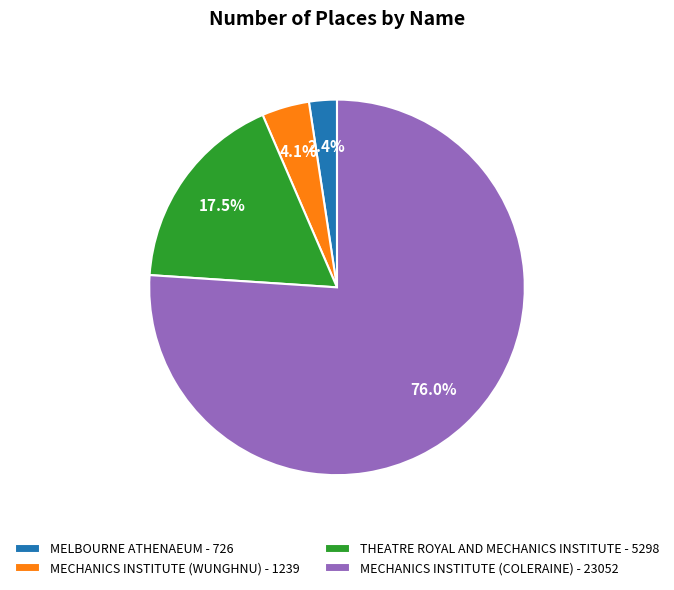

Count the number of slices in the pie.

4